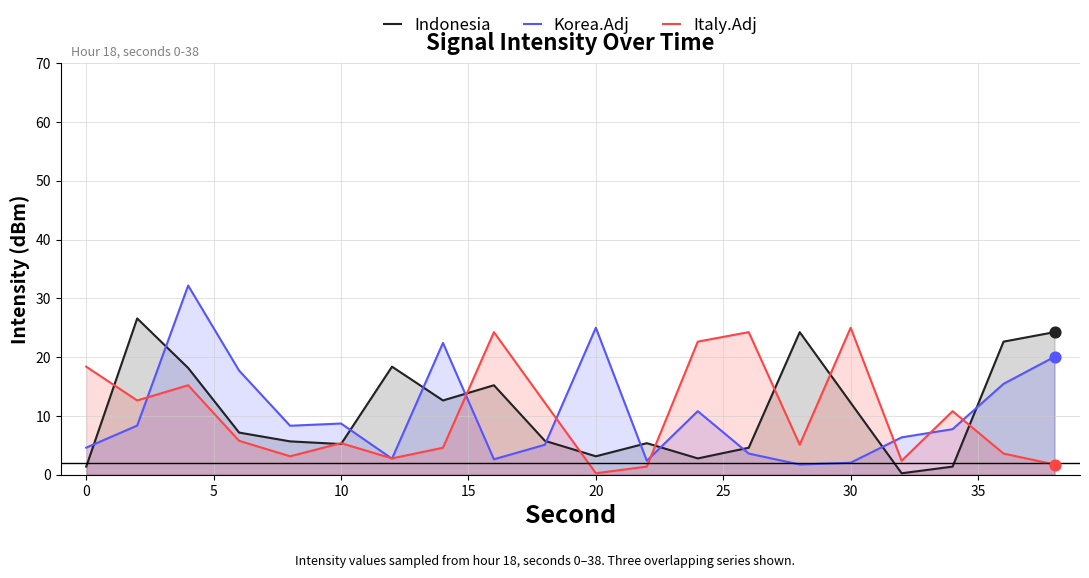

At how many categories does at least one series exceed 14?

14